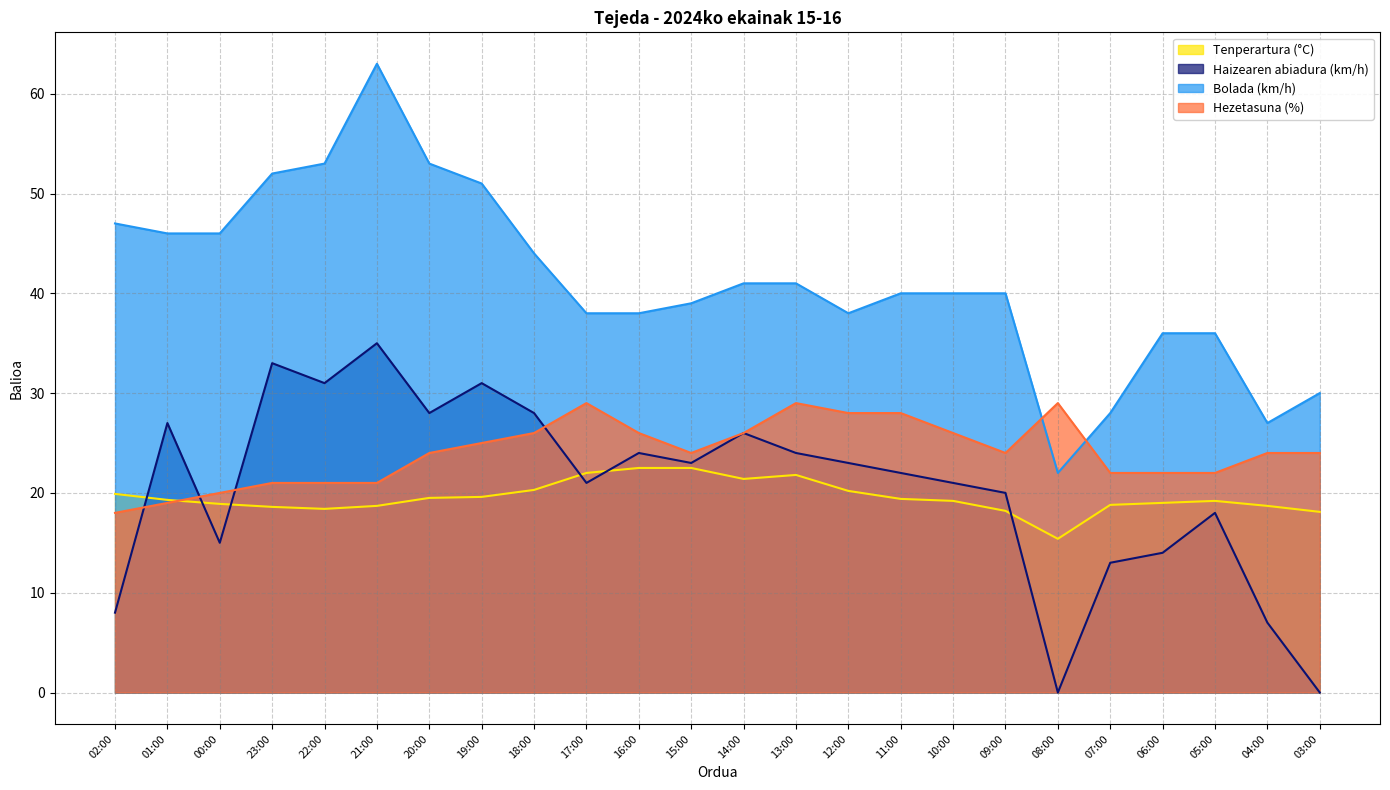

What is the total value across all series at 06:00?

91.0